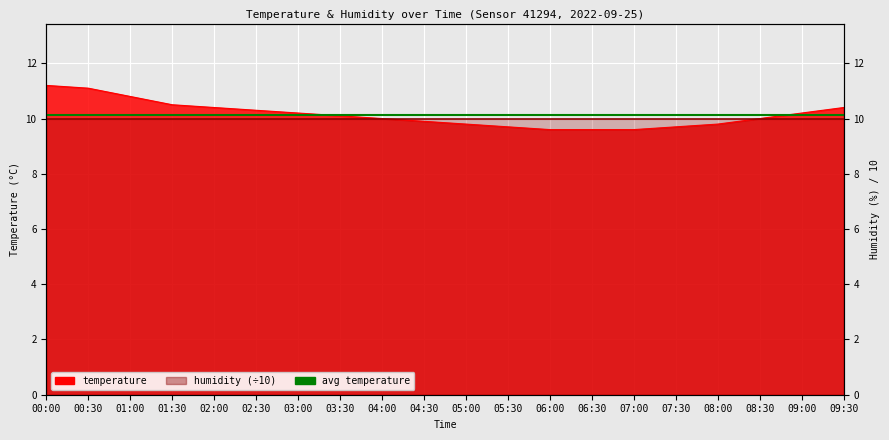

The value at 06:00 is 13.0. True or false?

False